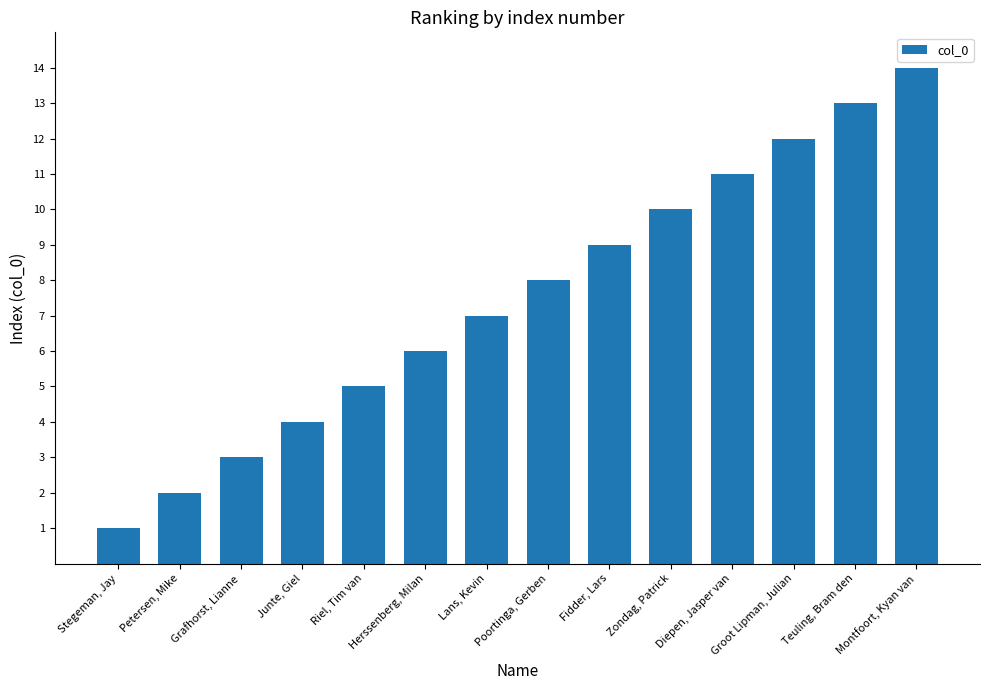

Reading left to right, what are all the values shown in this chart?

1	2	3	4	5	6	7	8	9	10	11	12	13	14